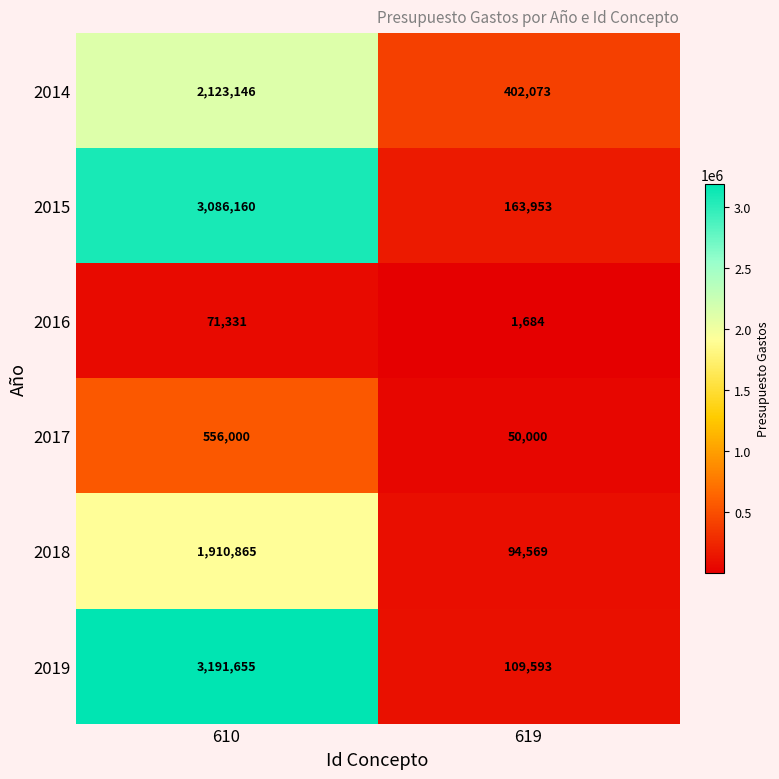

Where is 2014 nearest to the value 1262609?

619